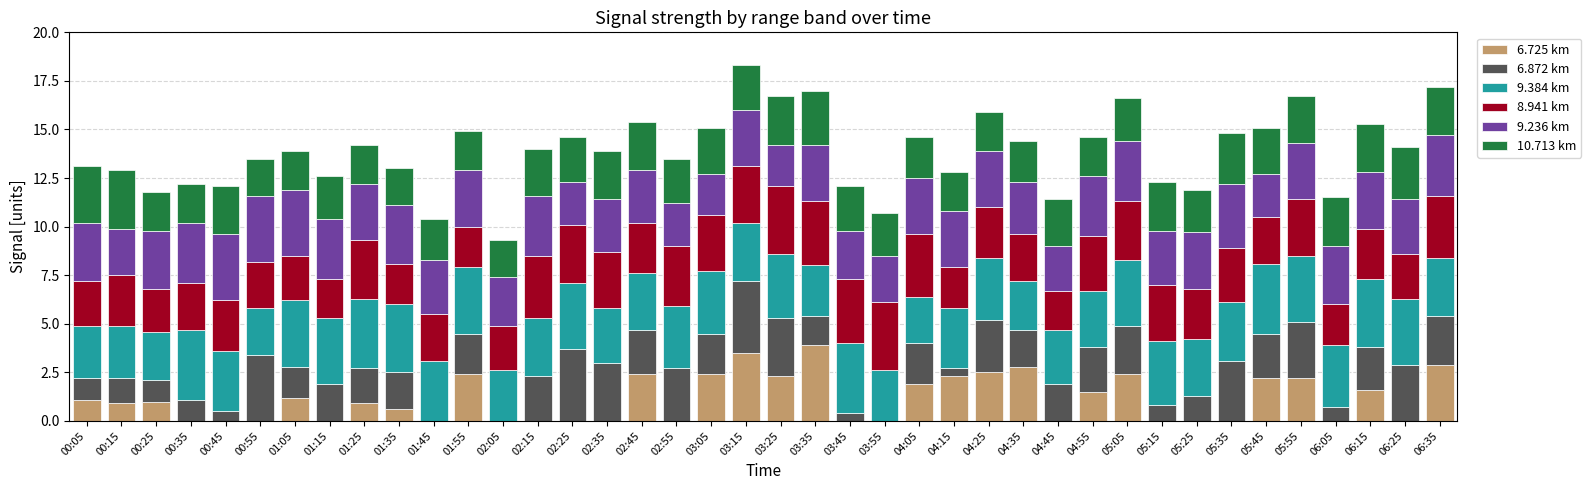

The value of 6.725 km at 03:25 is 2.3. True or false?

True